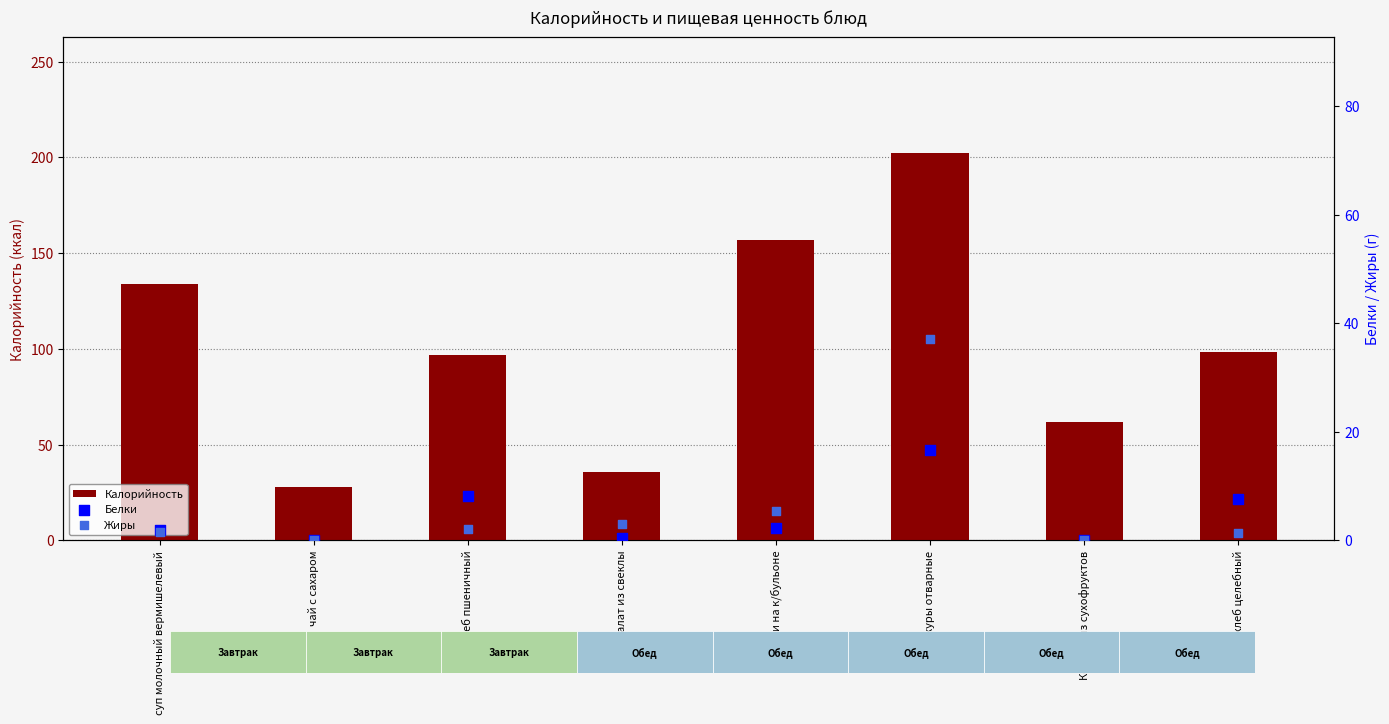

Which series has the largest Y range (max minus min)?

Калорийность